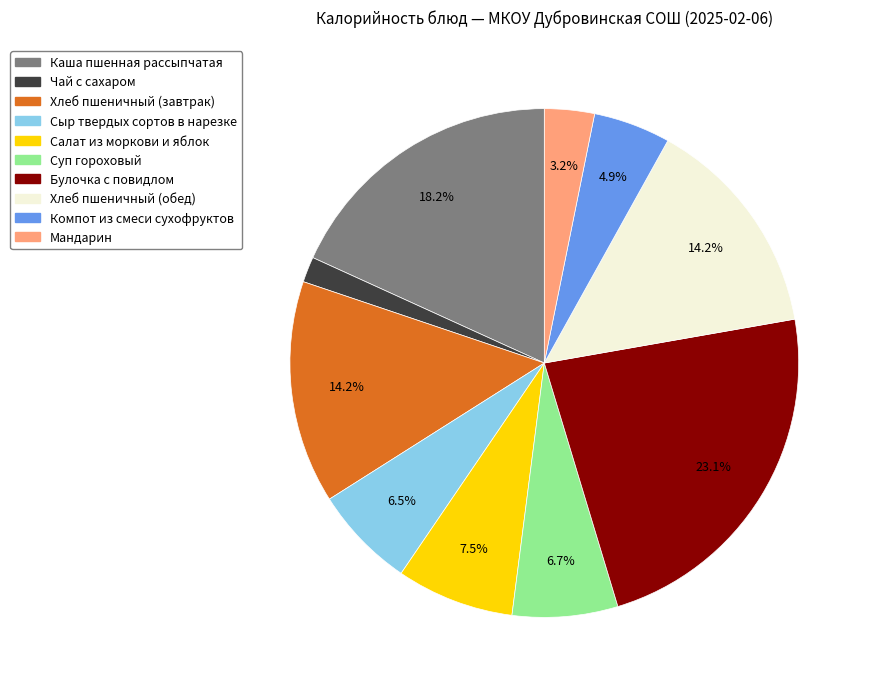

How many slices are in this pie chart?

10